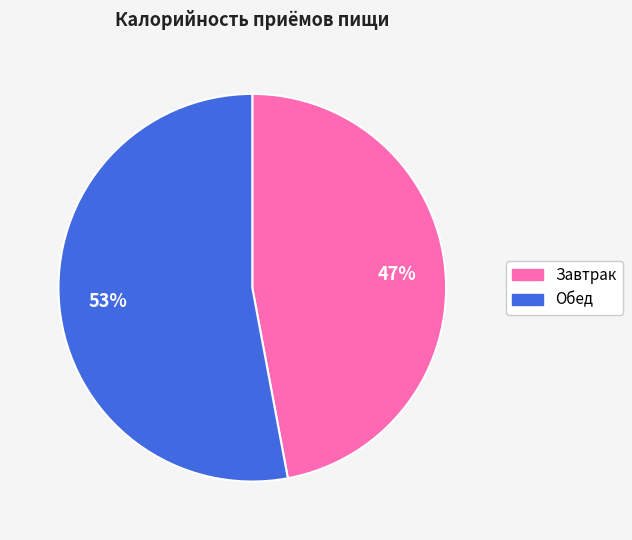

True or false: Завтрак accounts for 47% of the total.

True